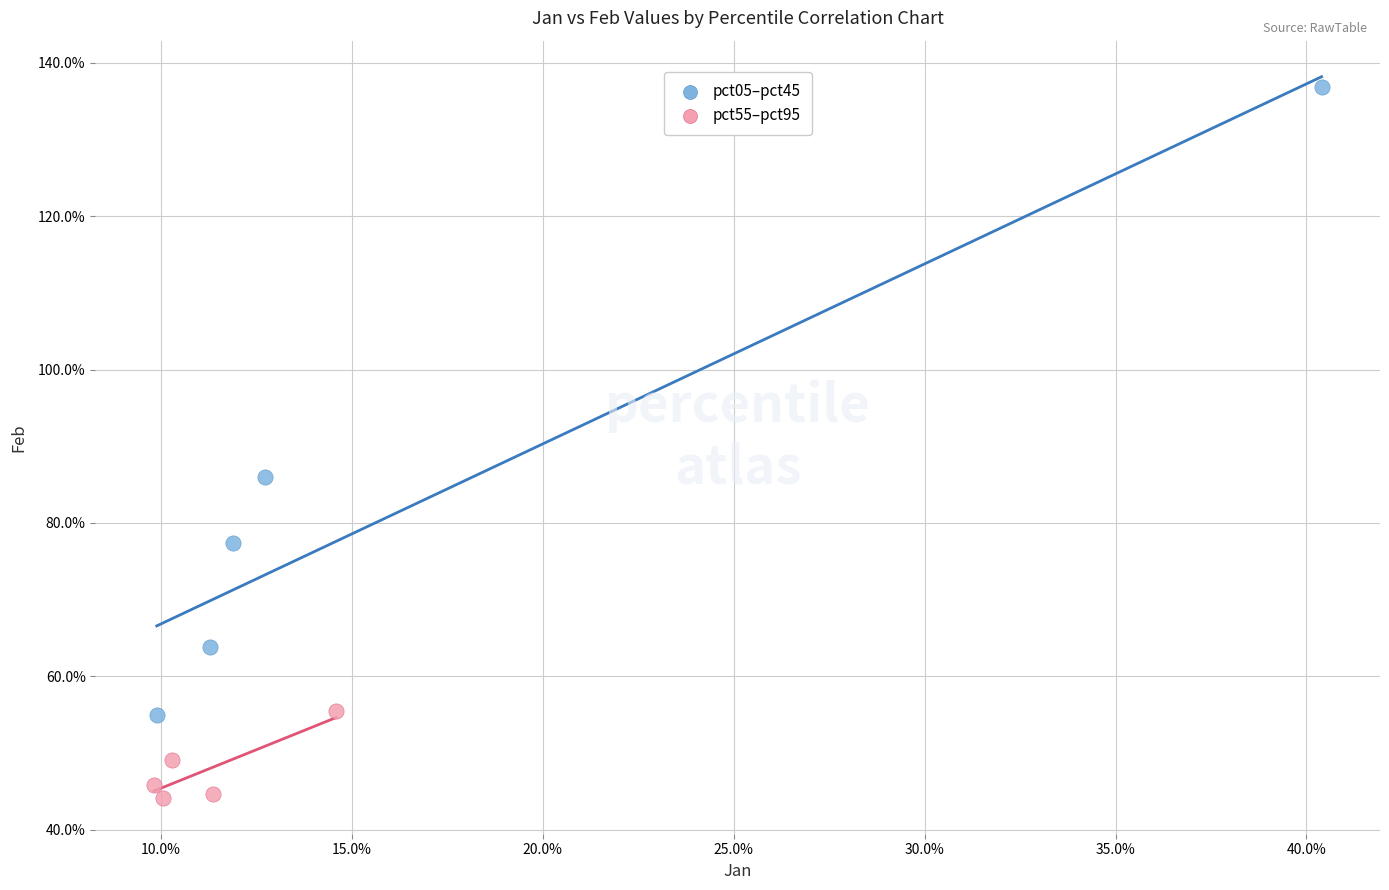

Which series reaches the maximum Y coordinate?

pct05–pct45